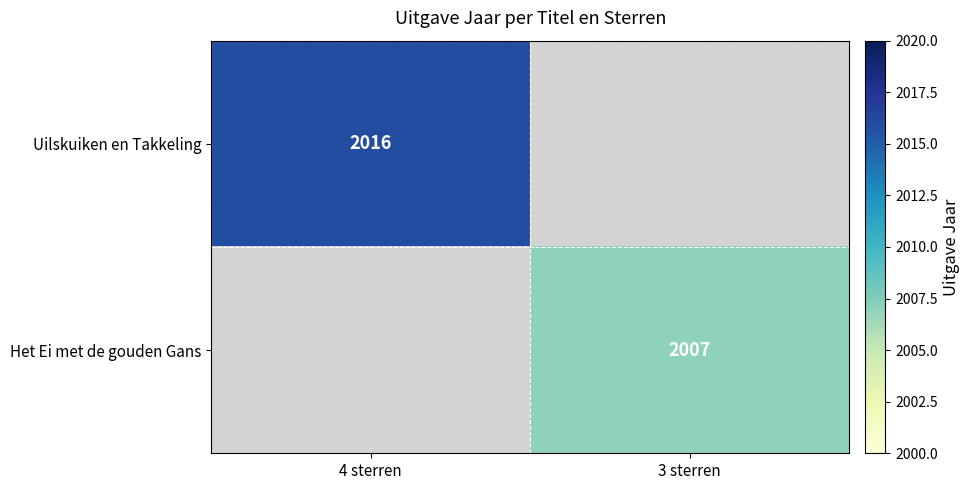

True or false: Uilskuiken en Takkeling has a value of 1205 at 4 sterren.

False